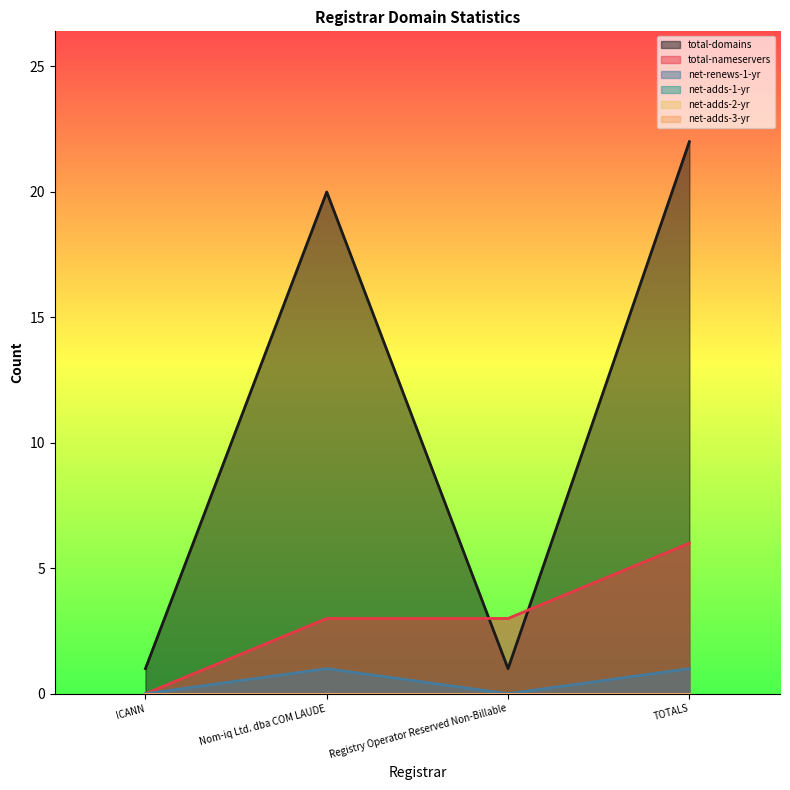

Rank the series by their average value, from lowest to highest.

net-renews-1-yr, total-nameservers, total-domains